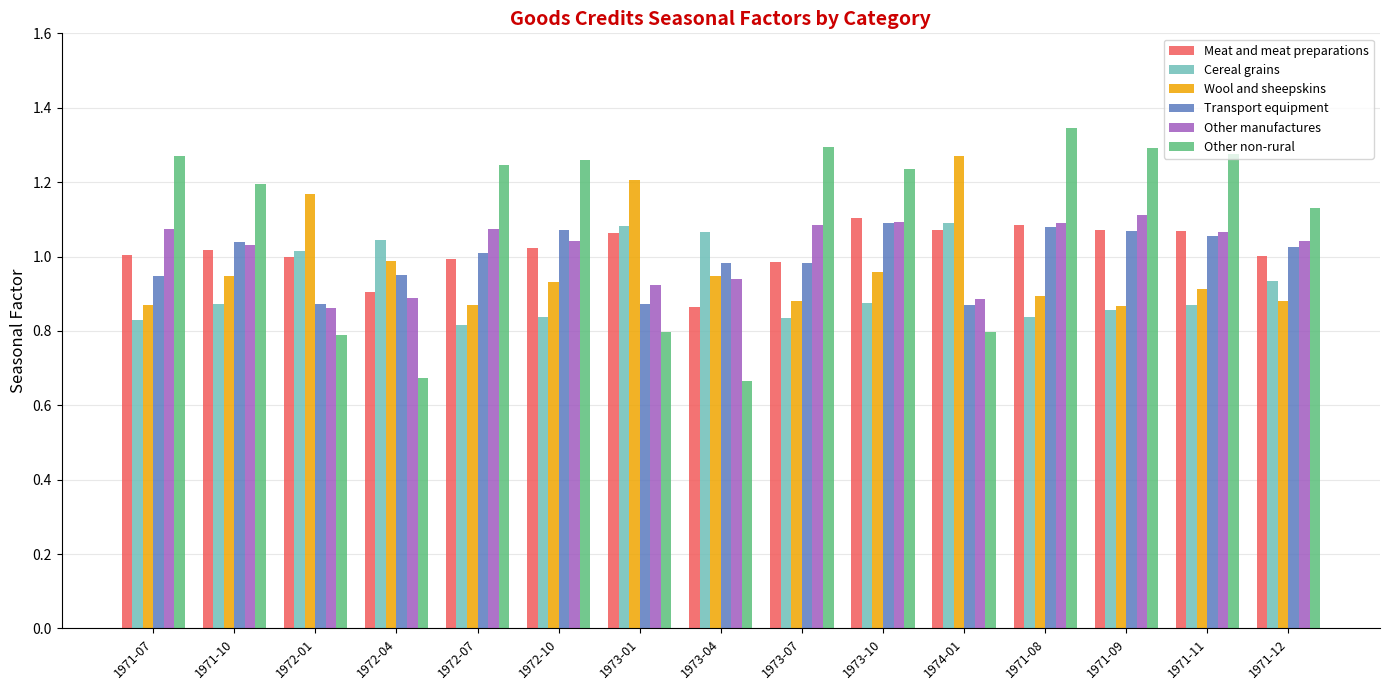

What is the difference between the maximum and minimum values in the Cereal grains series?

0.3